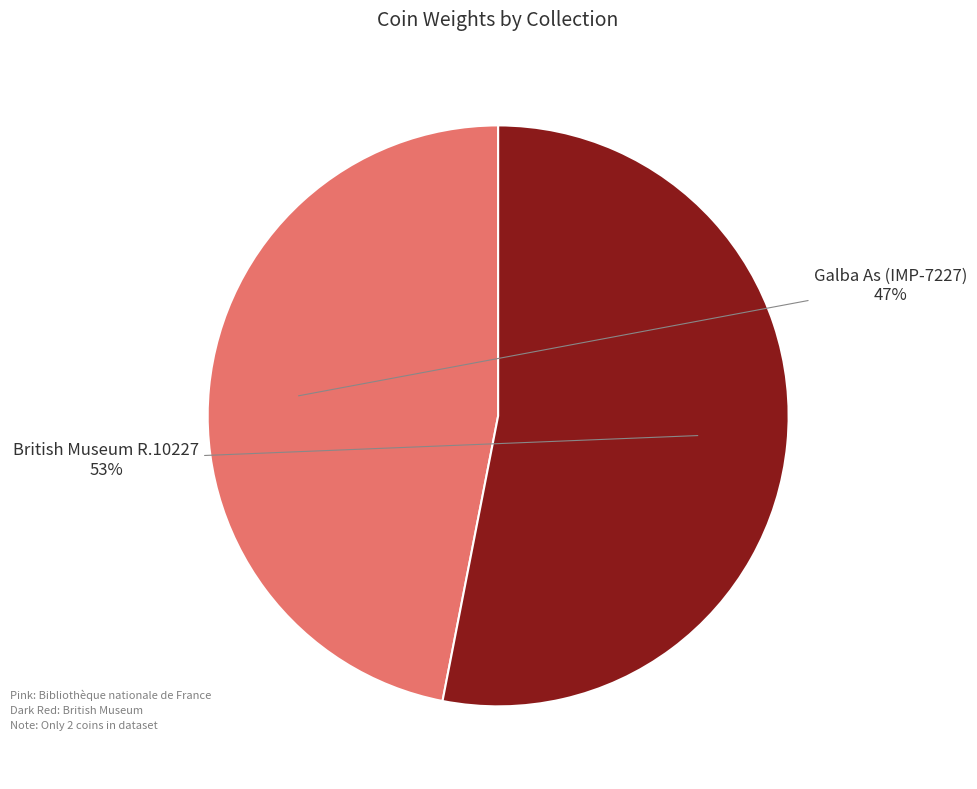

How many slices are in this pie chart?

2